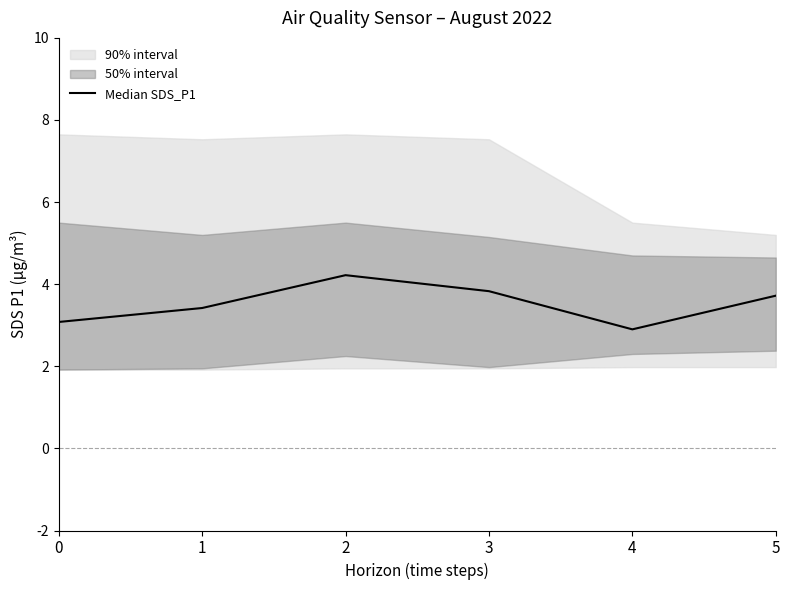

What is the value of the 1st point from the left?

3.1